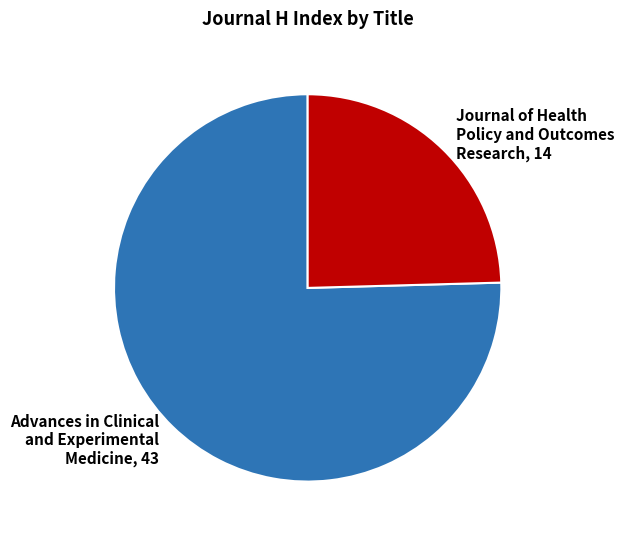

Is the sum of Journal of Health Policy and Outcomes Research, 14 and Advances in Clinical and Experimental Medicine, 43 greater than half?

Yes